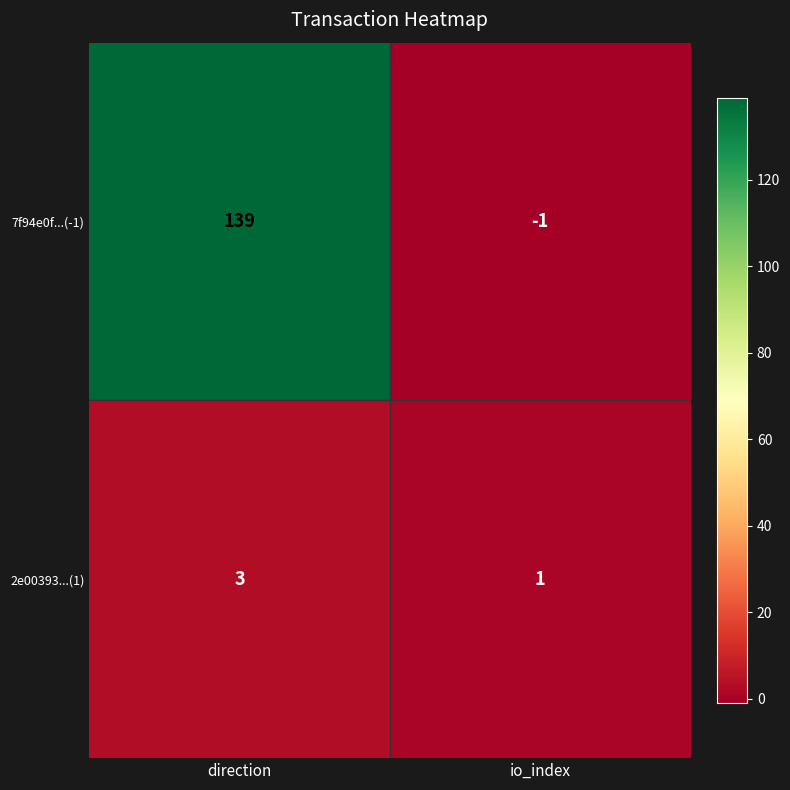

At which label does 7f94e0f...(-1) reach its peak?

direction